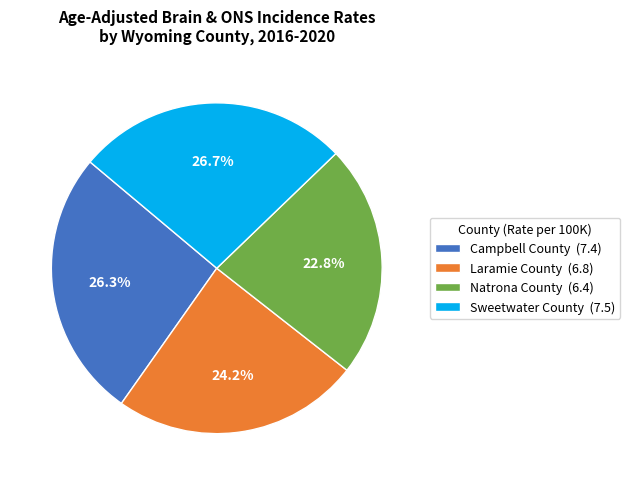

Which has a higher value, Campbell County (7.4) or Natrona County (6.4)?

Campbell County (7.4)